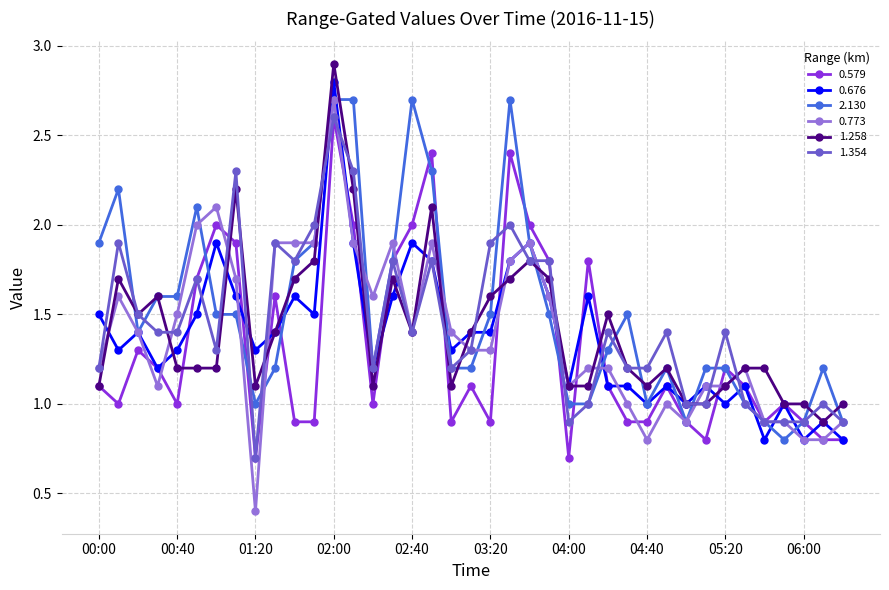

What is the value of the 0.676 point at the 6th from the left?

1.5